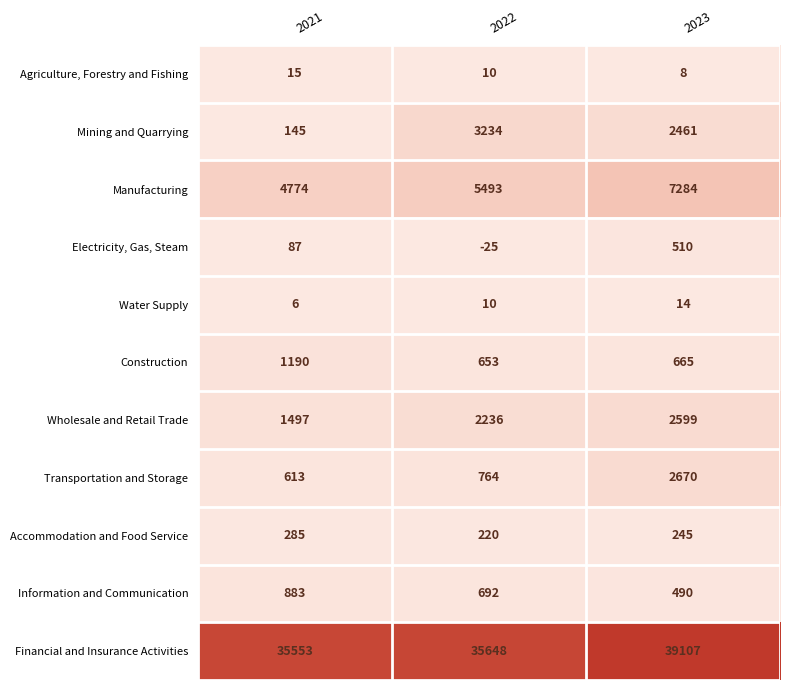

What is the sum of the Electricity, Gas, Steam values at 2022 and 2023?

485